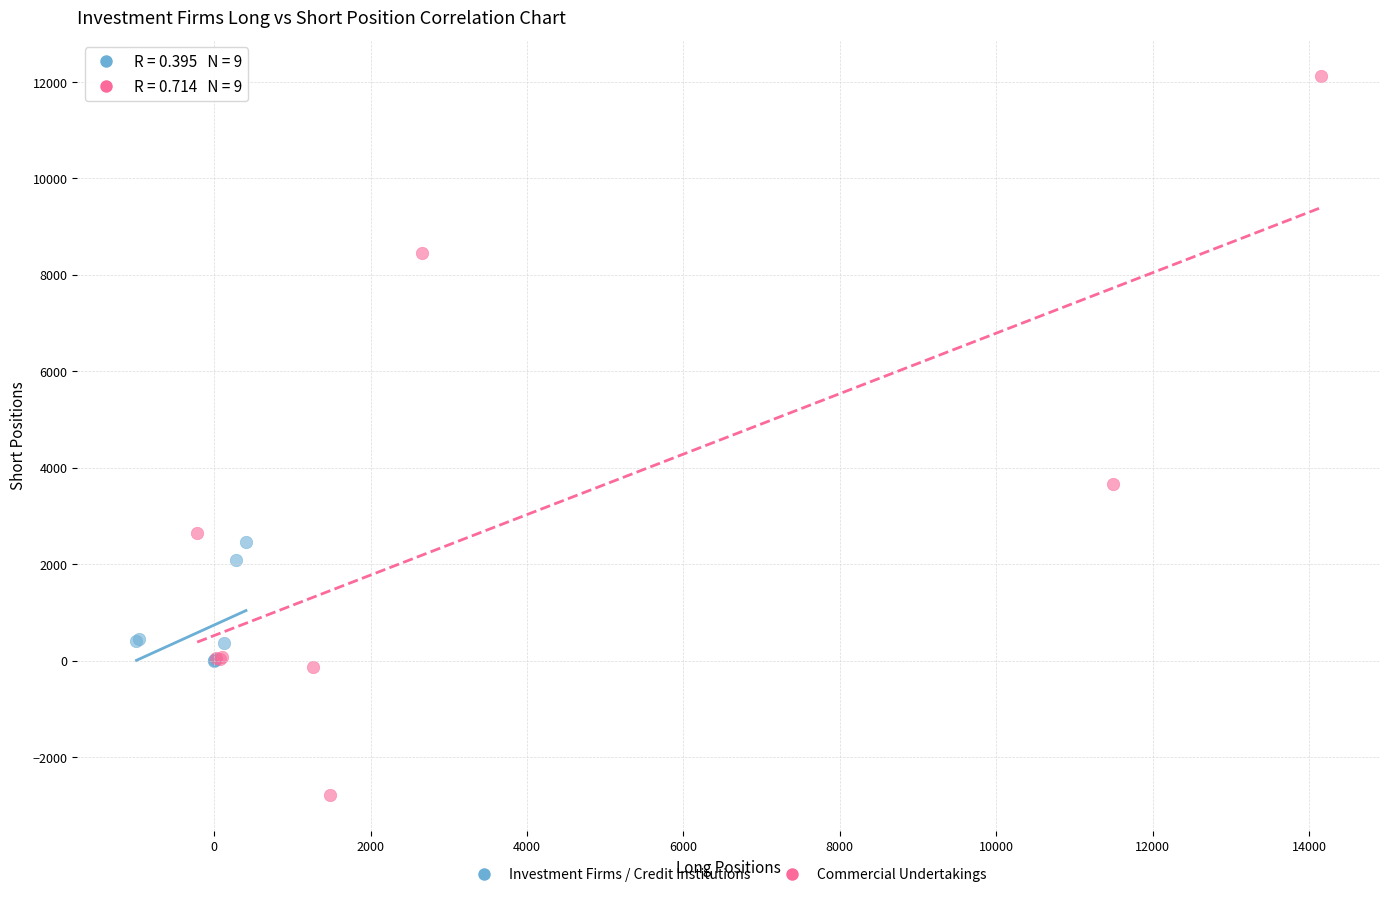

What are all the series names shown in the legend?

Investment Firms / Credit Institutions, Commercial Undertakings